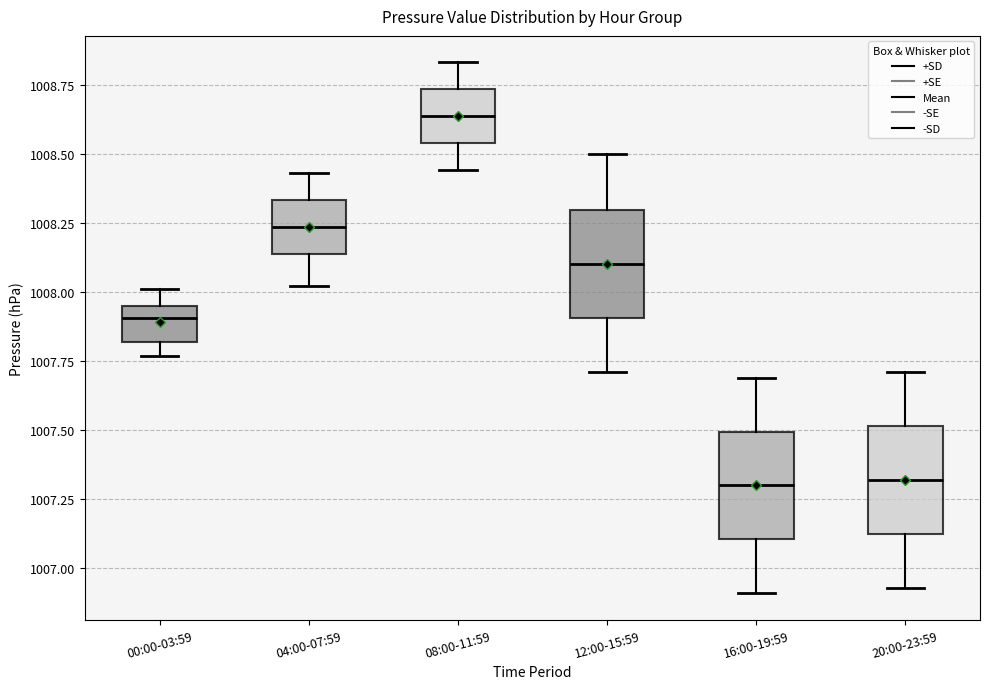

Reading left to right, transcribe this box plot: for each box, give where its median line is, the range the box spans, and where its two whiskers end, as read against the y-axis. The values are not printed on the chart, so give them approximately, as read against the axis.

00:00-03:59: median 1007.90, box 1007.80 to 1007.95, whiskers 1007.75 to 1008.00
04:00-07:59: median 1008.25, box 1008.15 to 1008.35, whiskers 1008.00 to 1008.45
08:00-11:59: median 1008.65, box 1008.55 to 1008.75, whiskers 1008.45 to 1008.85
12:00-15:59: median 1008.10, box 1007.90 to 1008.30, whiskers 1007.70 to 1008.50
16:00-19:59: median 1007.30, box 1007.10 to 1007.50, whiskers 1006.90 to 1007.70
20:00-23:59: median 1007.30, box 1007.15 to 1007.50, whiskers 1006.95 to 1007.70